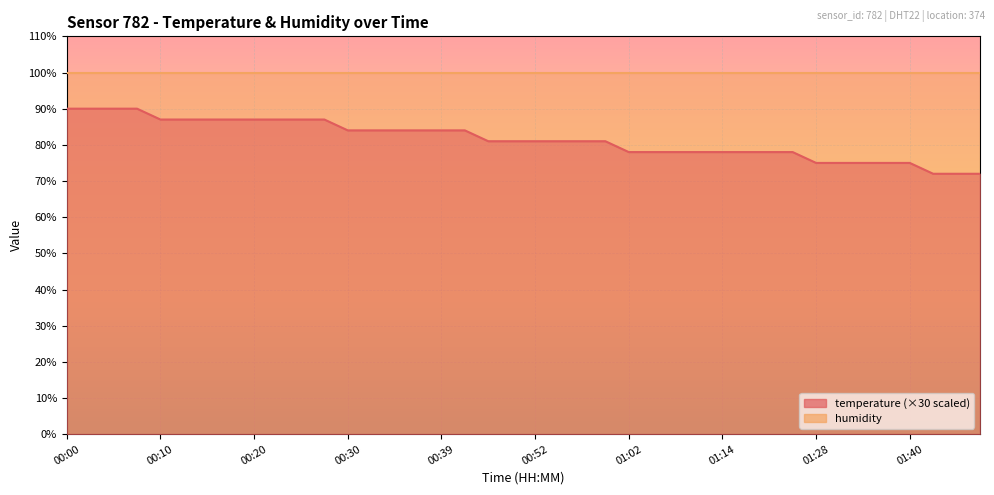

What value does the data have at 00:17, to the nearest 5?

85